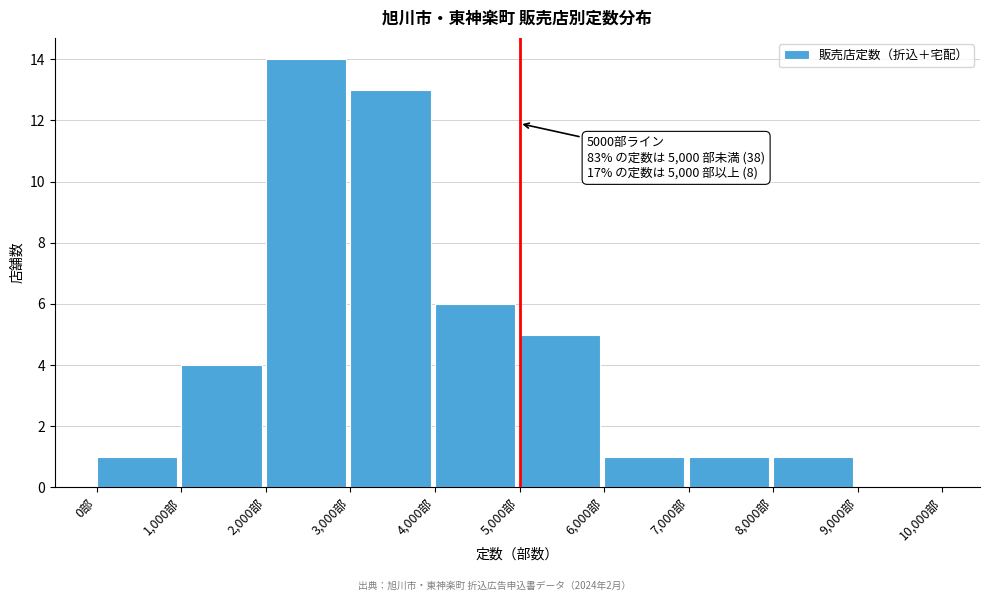

Over which range of the x-axis is the bar tallest?

2000 to 3000